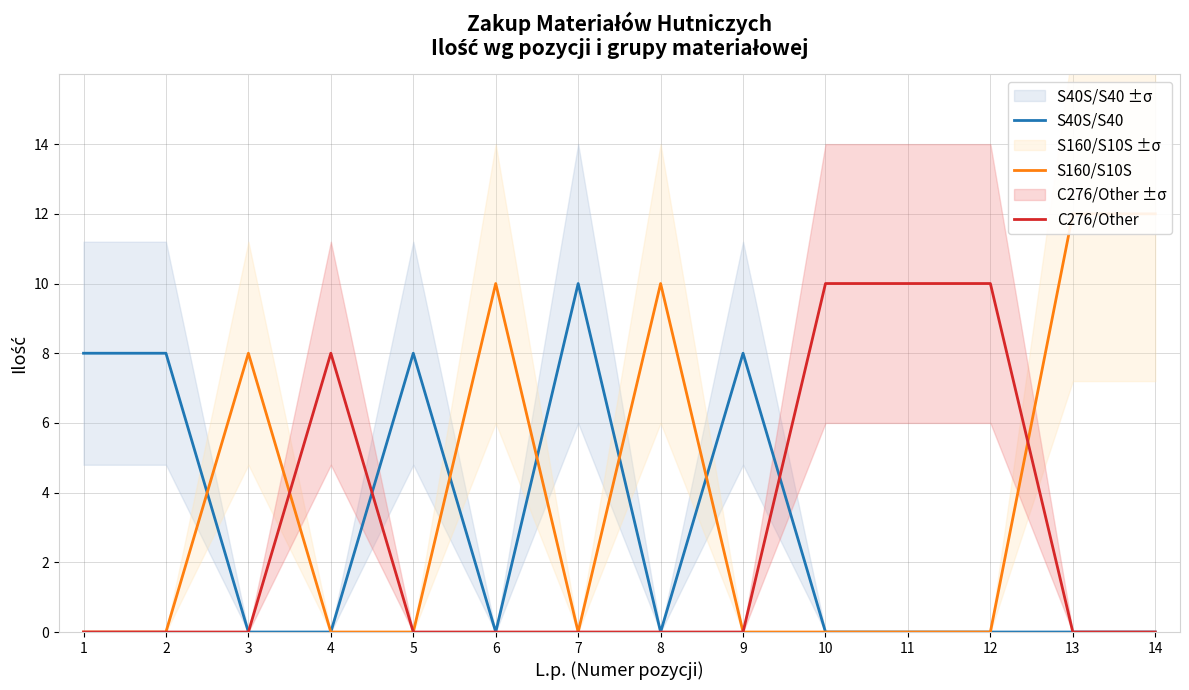

Where do S40S/S40 and C276/Other first cross each other?

4 and 5